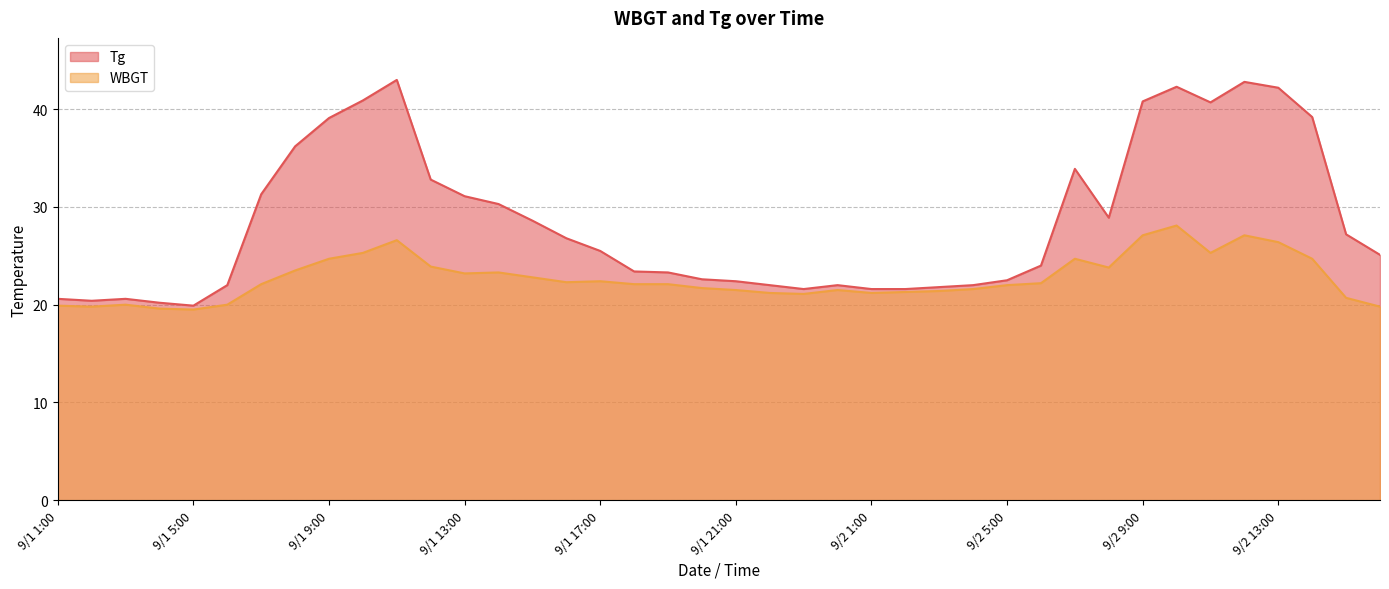

What are all the series names shown in the legend?

Tg, WBGT